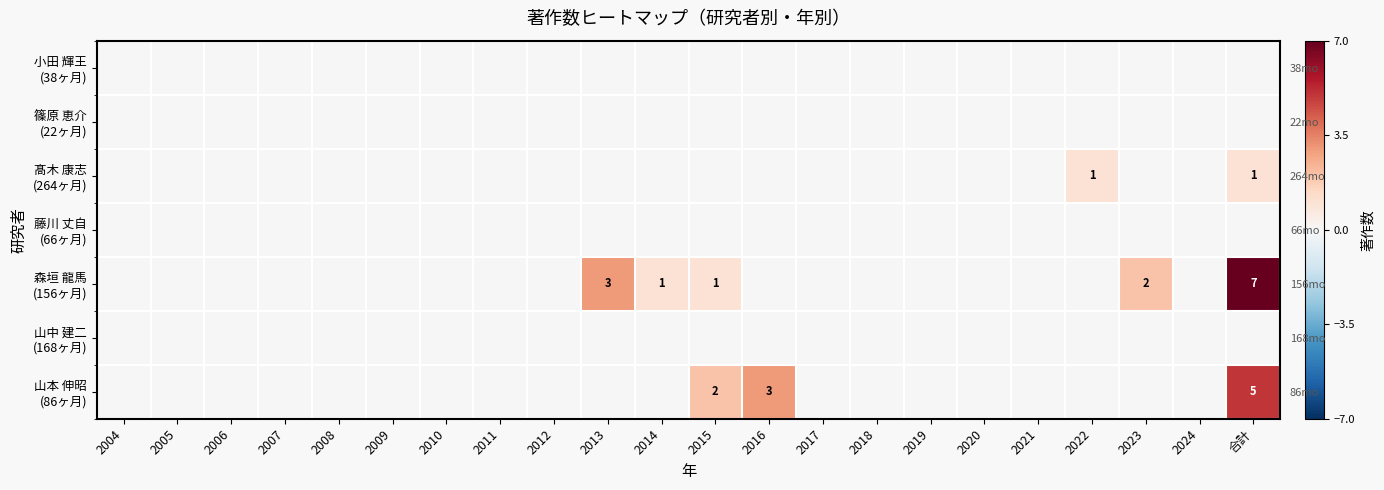

What is the total value across all series at 2015?

3